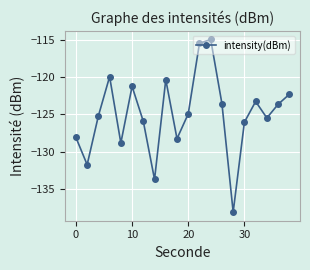

What is the value of the 7th point from the left?

-125.9